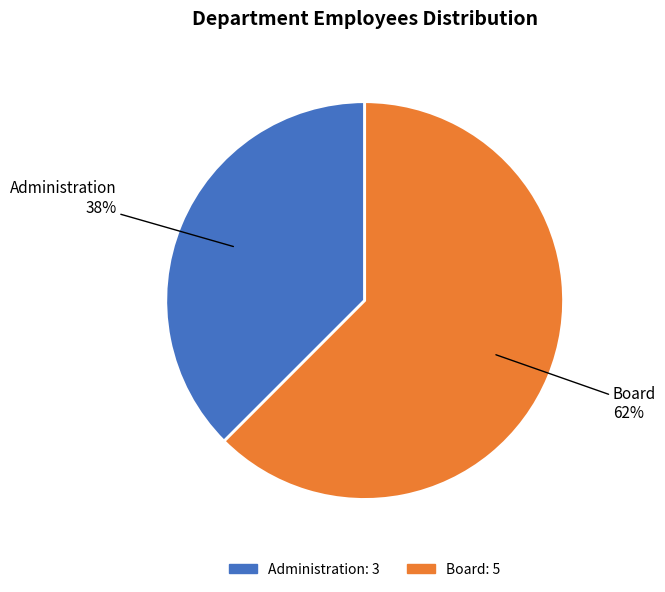

What is the largest slice in the pie chart?

Board